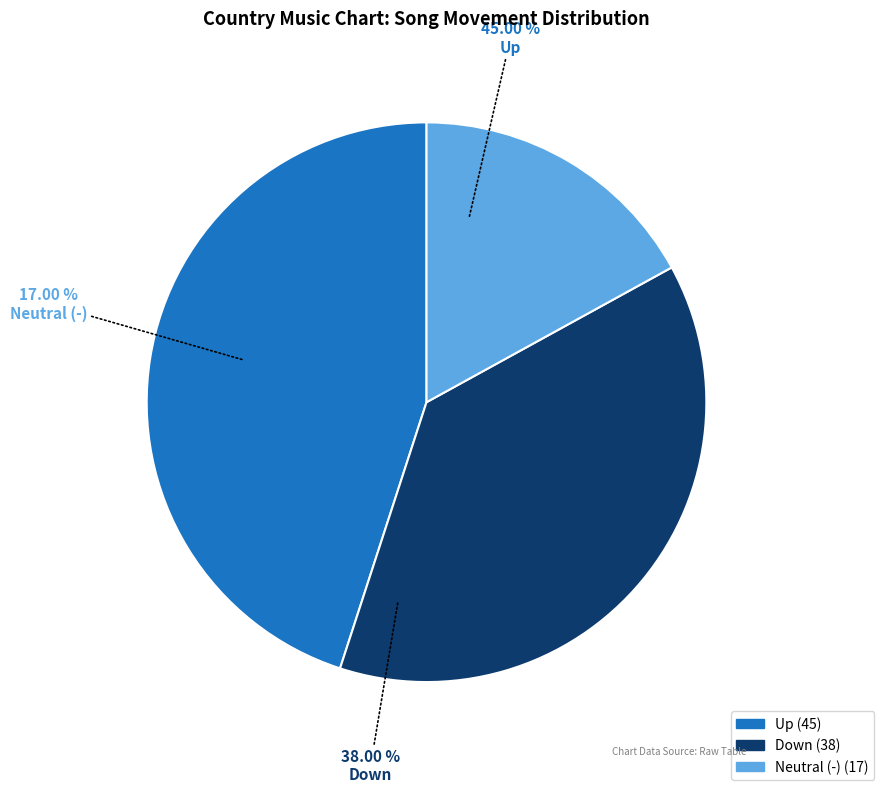

To the nearest percent, what is the combined percentage of down and -?

55%